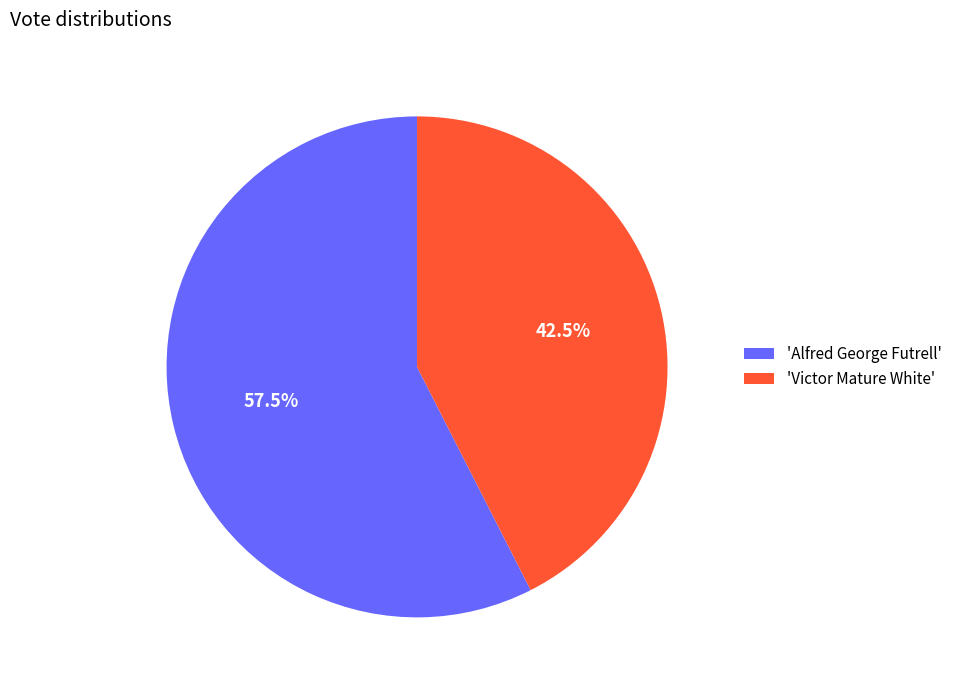

Which slice represents more than half of the pie?

'Alfred George Futrell'